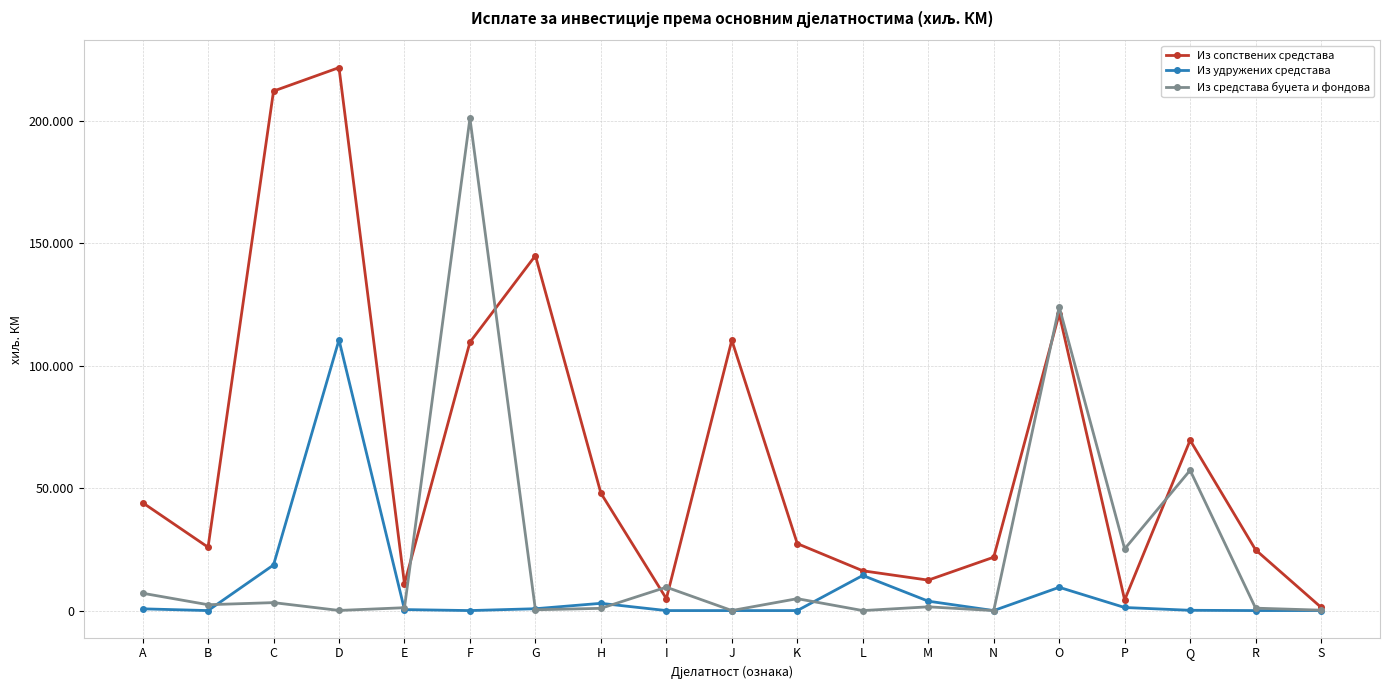

True or false: Из сопствених средстава and Из удружених средстава cross at least once.

False